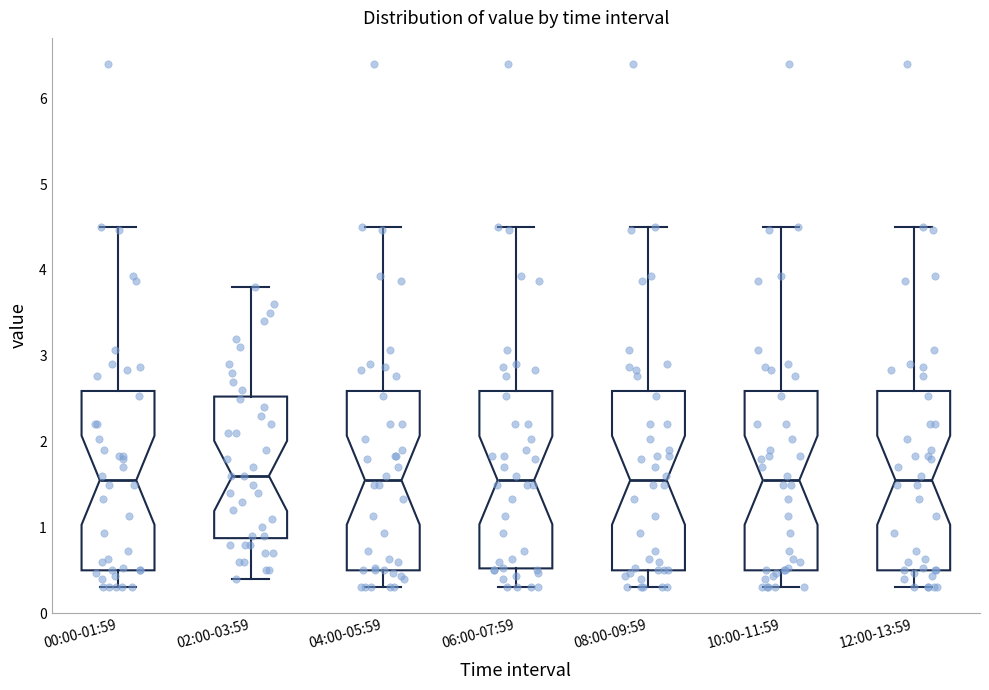

Reading left to right, transcribe this box plot: for each box, give where its median line is, the range the box spans, and where its two whiskers end, as read against the y-axis. The values are not printed on the chart, so give them approximately, as read against the axis.

00:00-01:59: median 1.6, box 0.5 to 2.6, whiskers 0.3 to 4.5
02:00-03:59: median 1.6, box 0.9 to 2.5, whiskers 0.4 to 3.8
04:00-05:59: median 1.6, box 0.5 to 2.6, whiskers 0.3 to 4.5
06:00-07:59: median 1.6, box 0.5 to 2.6, whiskers 0.3 to 4.5
08:00-09:59: median 1.6, box 0.5 to 2.6, whiskers 0.3 to 4.5
10:00-11:59: median 1.6, box 0.5 to 2.6, whiskers 0.3 to 4.5
12:00-13:59: median 1.6, box 0.5 to 2.6, whiskers 0.3 to 4.5